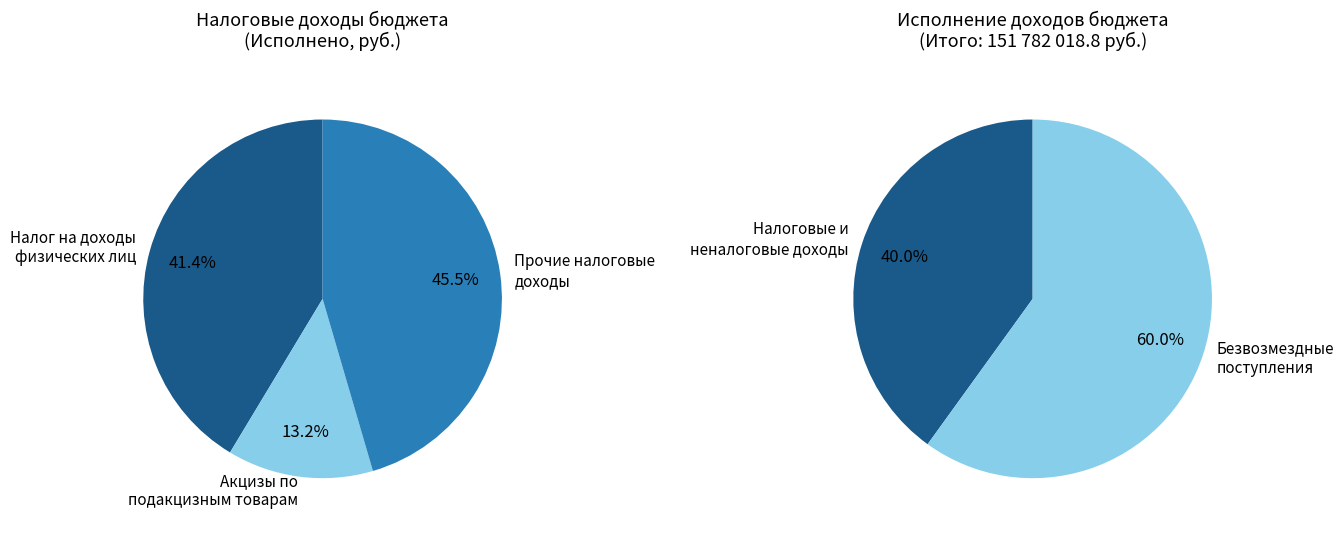

Does any single category account for the majority?

No